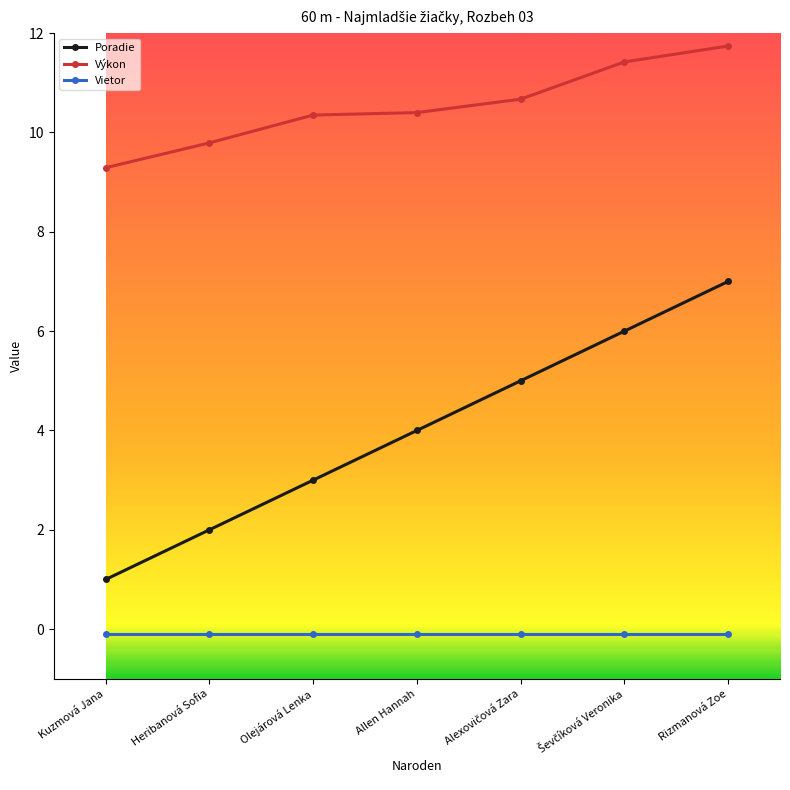

List the series in order of their overall mean, highest first.

Výkon, Poradie, Vietor